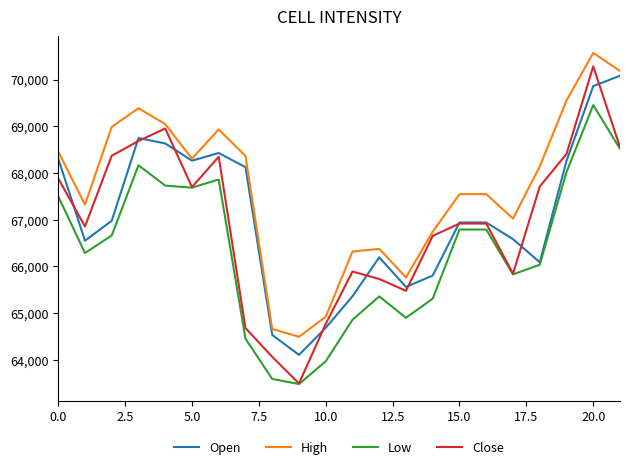

What is the maximum value for Open?

70080